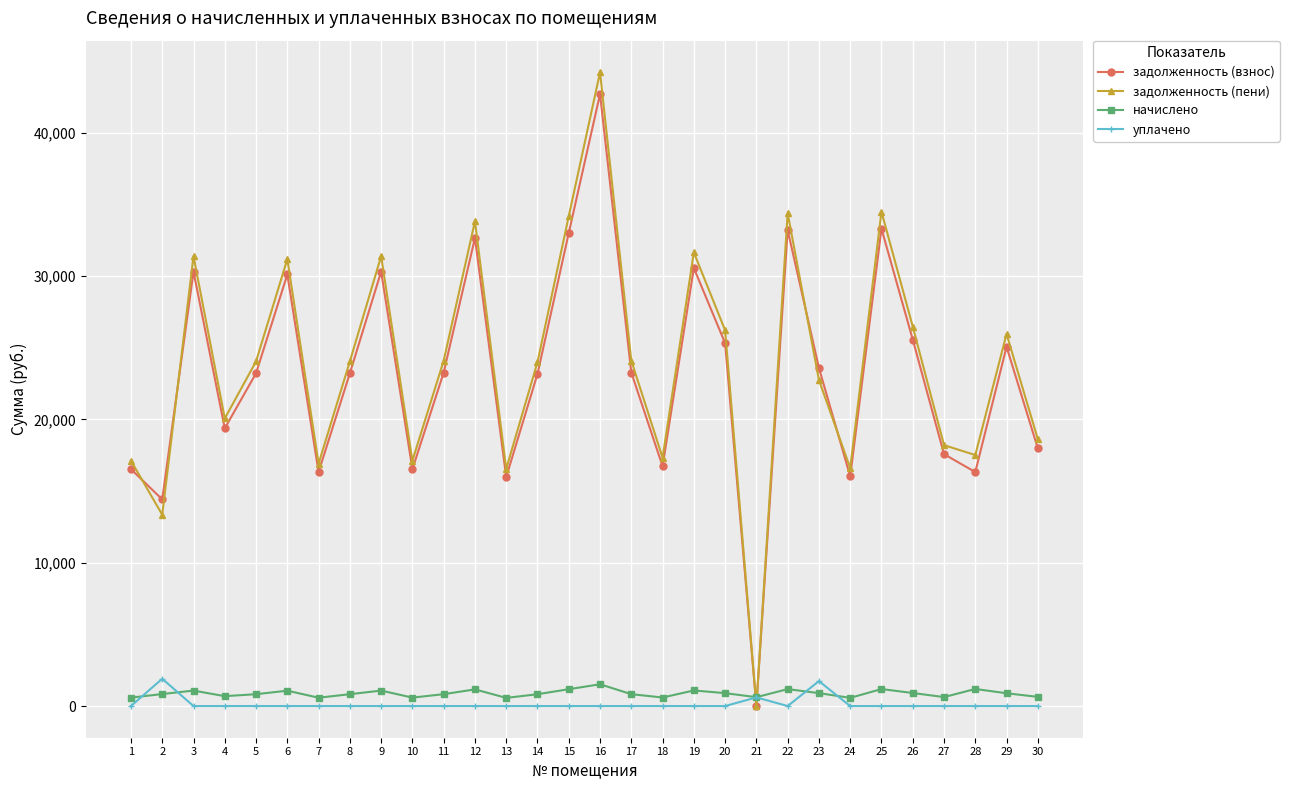

Which series ends up on top after the final intersection of задолженность (взнос) and начислено?

задолженность (взнос)